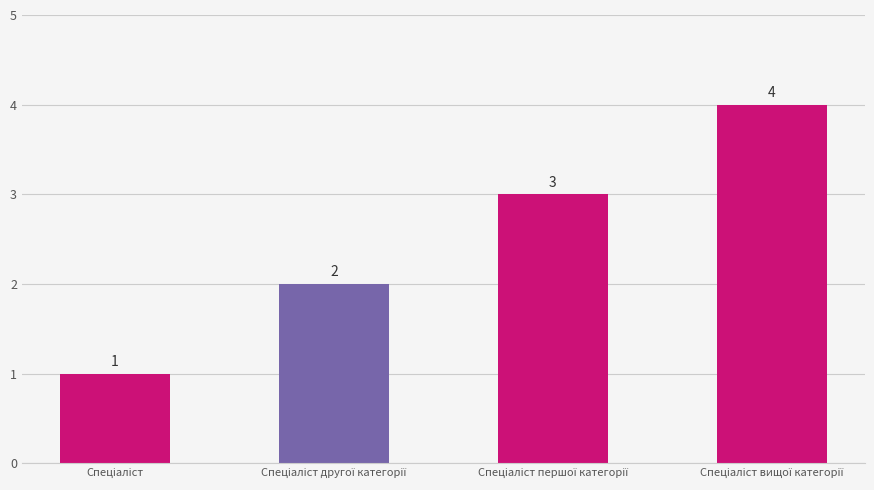

What is the difference between the second highest and second lowest values?

1